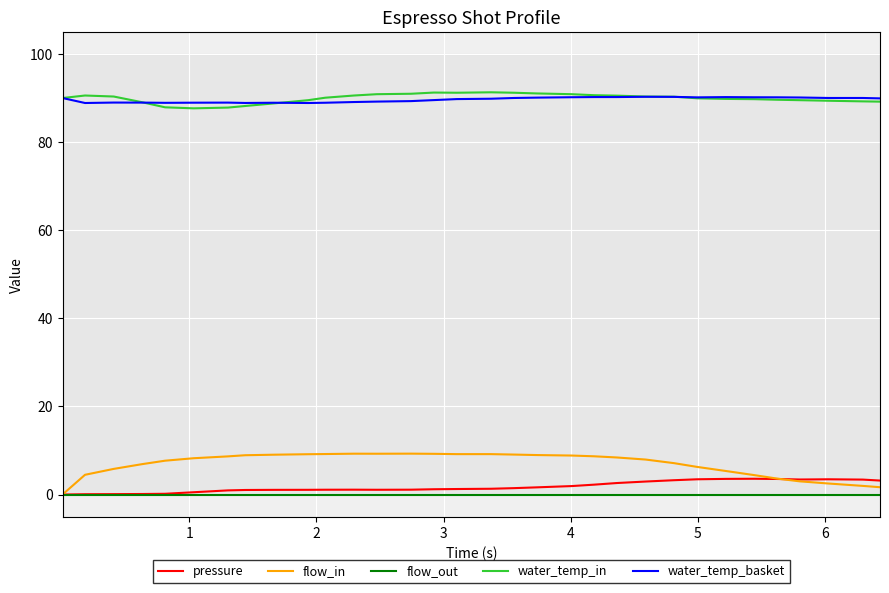

True or false: water_temp_in and flow_out intersect in this chart.

False